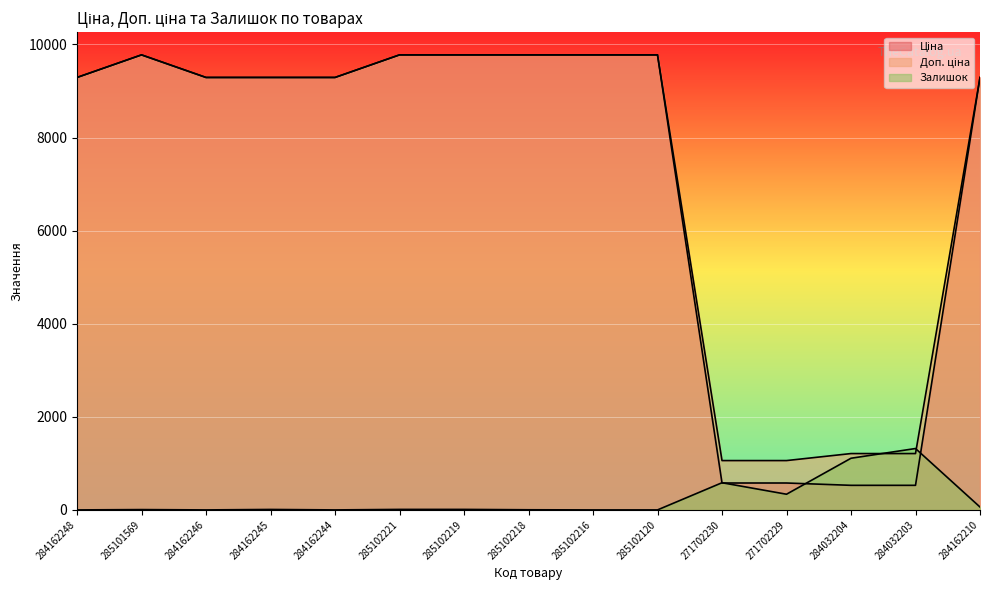

Reading left to right, what are all the values shown in this chart?

Ціна: 284162248=9290.5	285101569=9775.5	284162246=9290.5	284162245=9290.5	284162244=9290.5	285102221=9775.5	285102219=9775.5	285102218=9775.5	285102216=9775.5	285102120=9775.5	271702230=578.1	271702229=578.1	284032204=528.2	284032203=528.2	284162210=9290.5
Доп. ціна: 284162248=9290.5	285101569=9775.5	284162246=9290.5	284162245=9290.5	284162244=9290.5	285102221=9775.5	285102219=9775.5	285102218=9775.5	285102216=9775.5	285102120=9775.5	271702230=1060.0	271702229=1060.0	284032204=1210.7	284032203=1210.7	284162210=9290.5
Залишок: 284162248=0.0	285101569=7.0	284162246=0.0	284162245=10.0	284162244=0.0	285102221=11.0	285102219=11.0	285102218=3.0	285102216=0.0	285102120=0.0	271702230=584.0	271702229=337.0	284032204=1110.0	284032203=1319.0	284162210=62.0